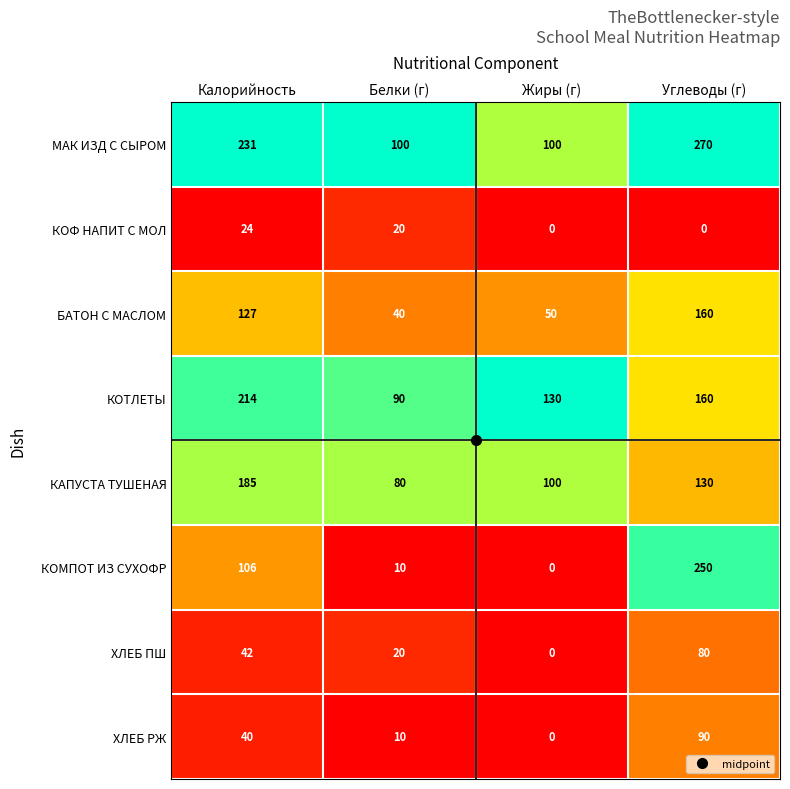

What is the difference between the maximum and second lowest values in the КОТЛЕТЫ series?

84